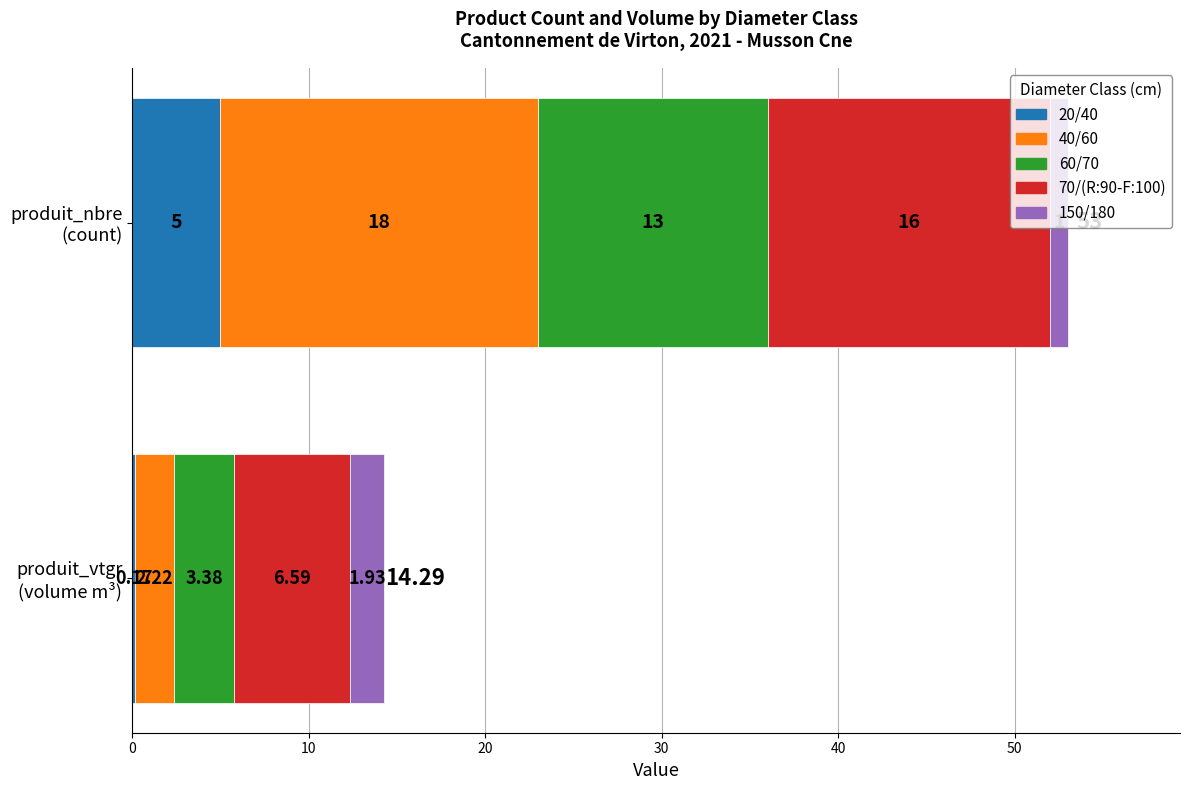

What position from the right is 70/(R:90-F:100)?

2